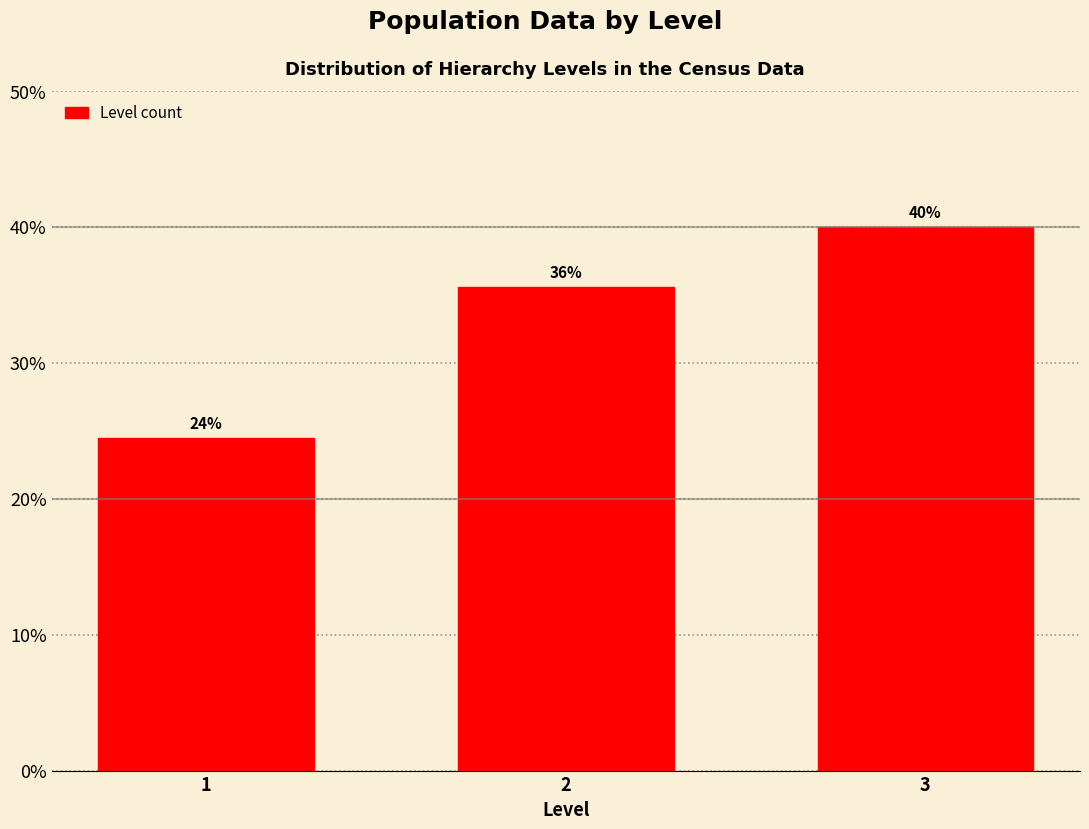

How many bars are there in total?

3